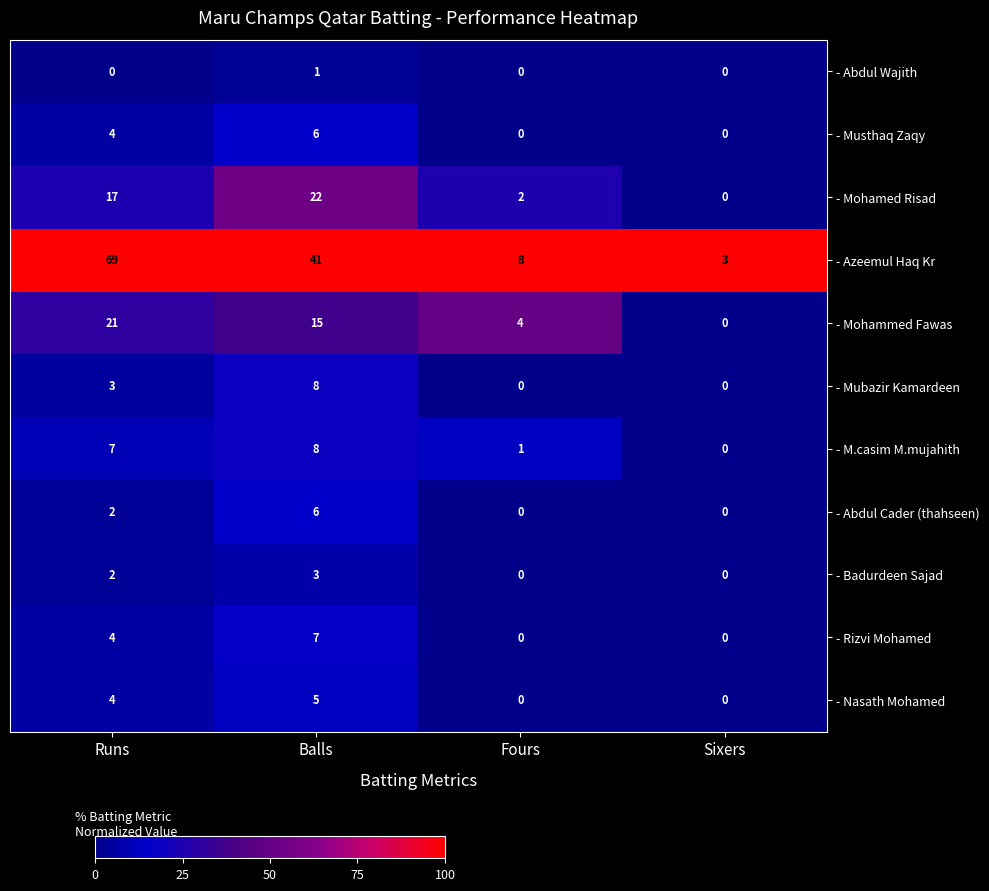

Which label corresponds to the largest value in the chart?

Runs